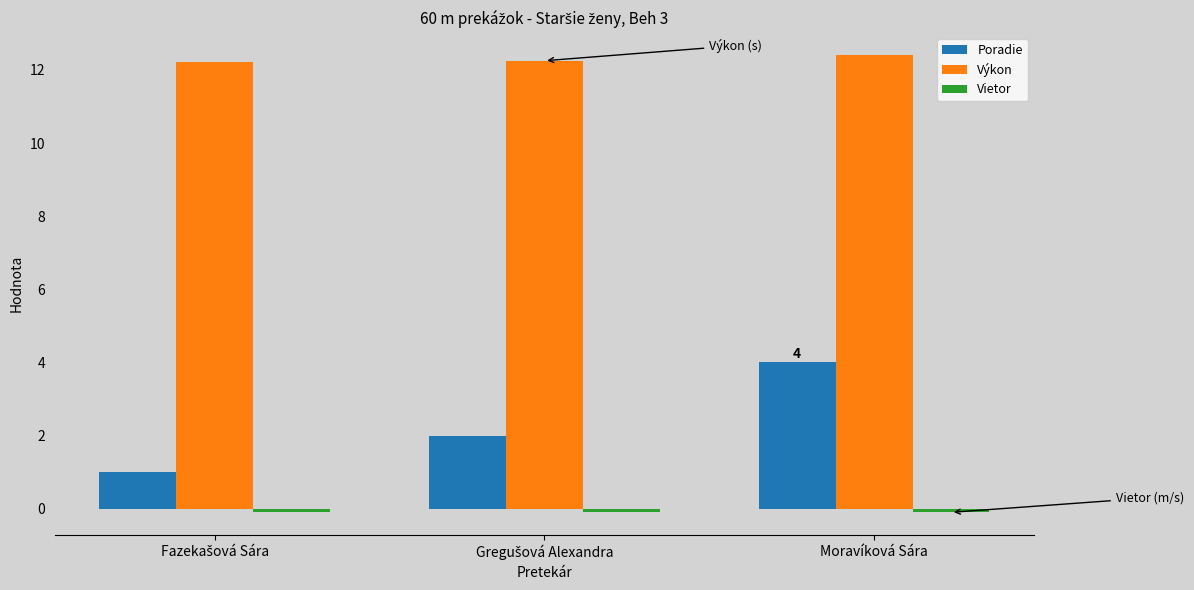

How many Výkon values are between 12 and 13?

3